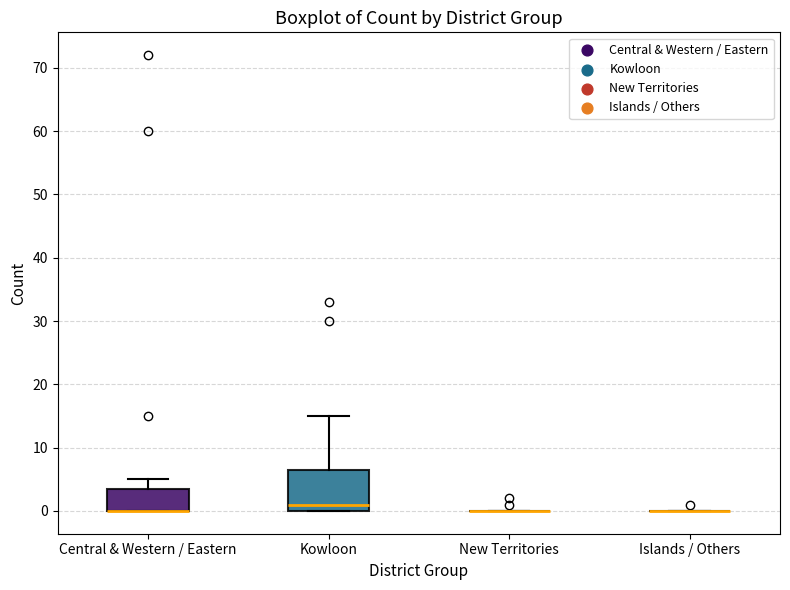

Reading left to right, read every box against the y-axis: the position of its median line, the range the box covers, and the ends of its whiskers. The values are not printed on the chart, so give them approximately, as read against the axis.

Central & Western / Eastern: median 0 (drawn on the box's lower edge), box 0 to 4, whiskers 0 to 5
Kowloon: median 1, box 0 to 7, whiskers 0 to 15
New Territories: box collapsed to a line at 0, whiskers 0 to 0
Islands / Others: box collapsed to a line at 0, whiskers 0 to 0